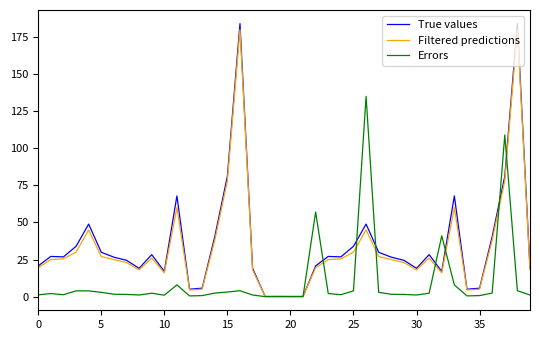

List the series in order of their peak value, highest first.

True values, Filtered predictions, Errors